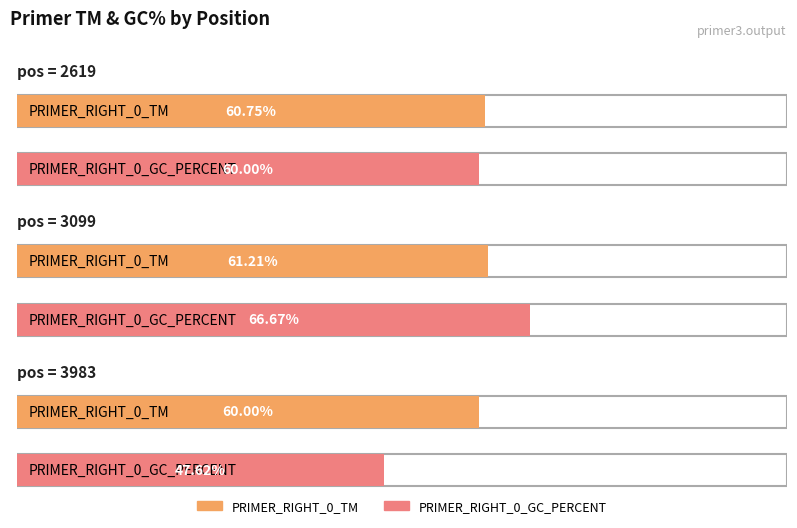

How many groups of bars are there?

3